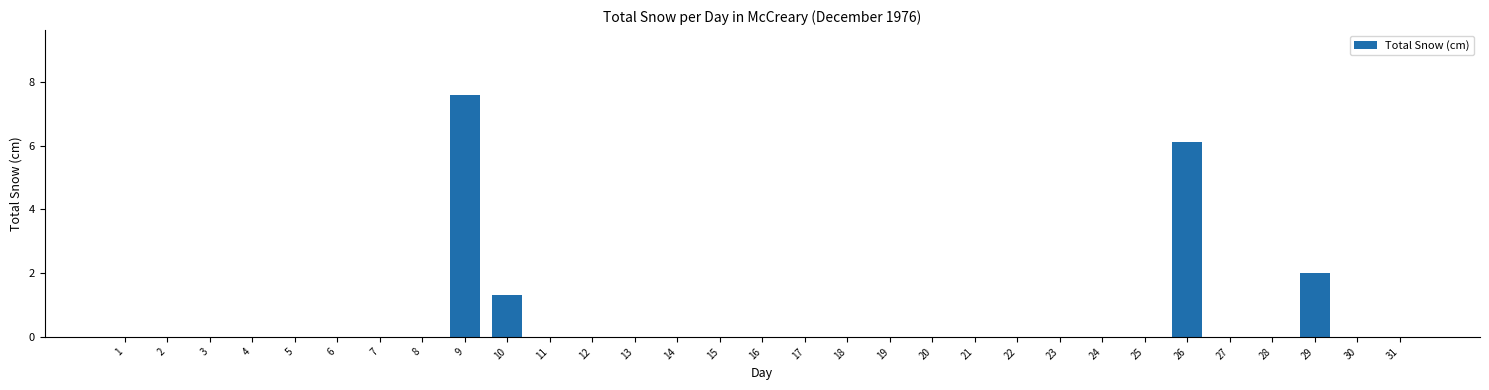

What is the change in value from 2 to 26?

+6.1